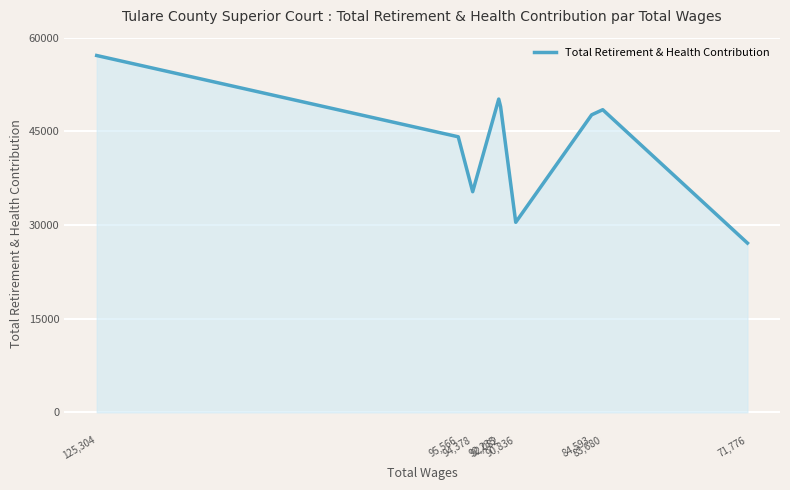

How many interior local valleys (lower than both neighbors) does the data have?

2